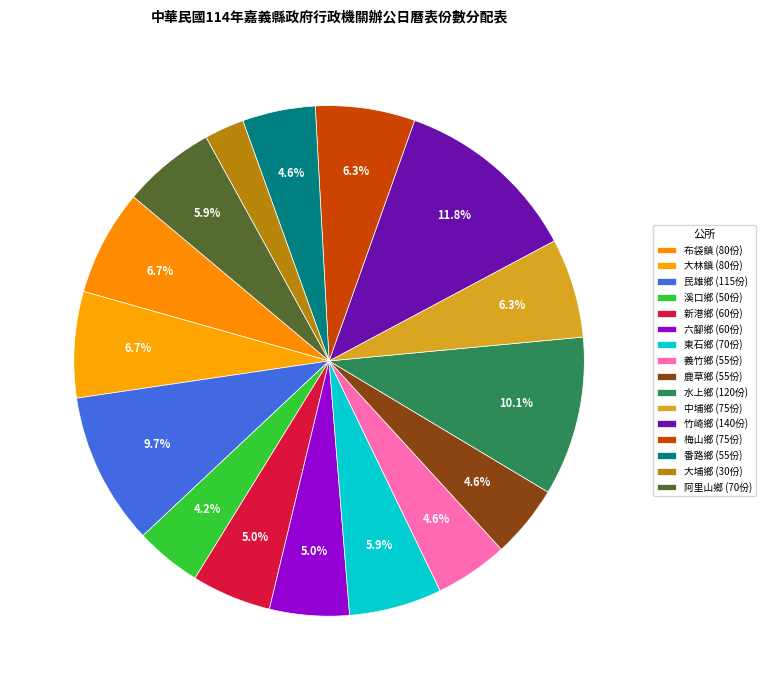

Count the number of slices in the pie.

16